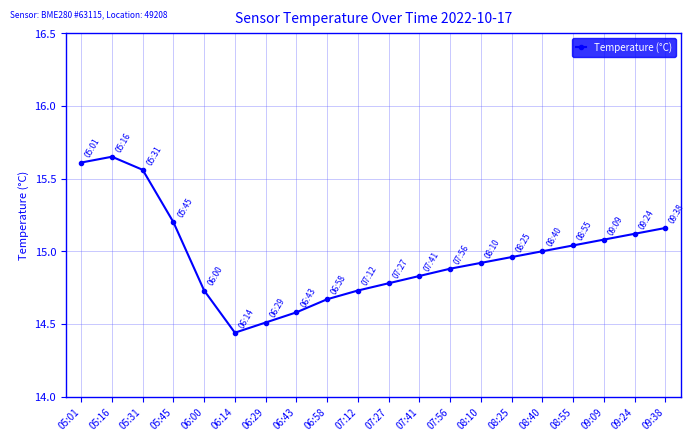

Between 08:25 and 09:24, which is larger?

09:24